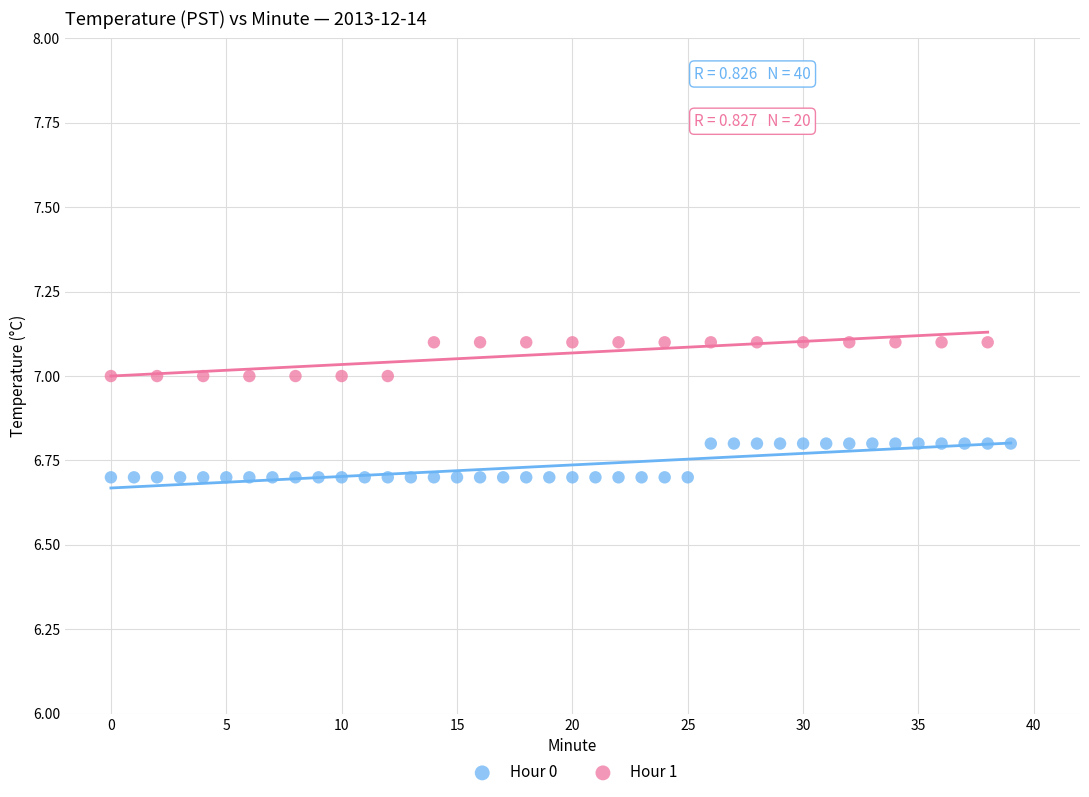

Which series reaches the minimum Y coordinate?

Hour 0